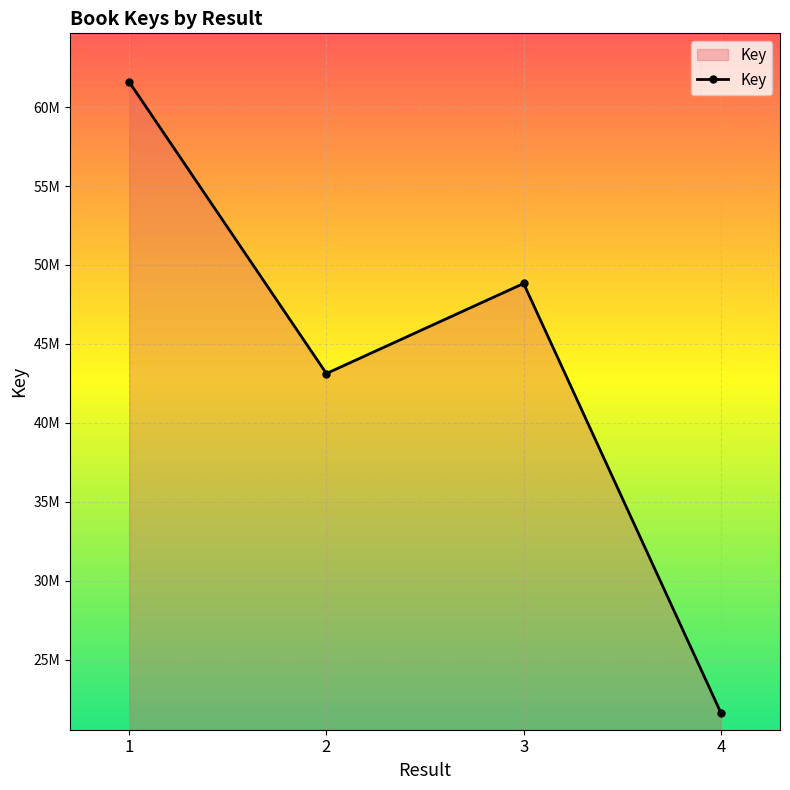

What is the change in value from 1 to 3?

-12768816